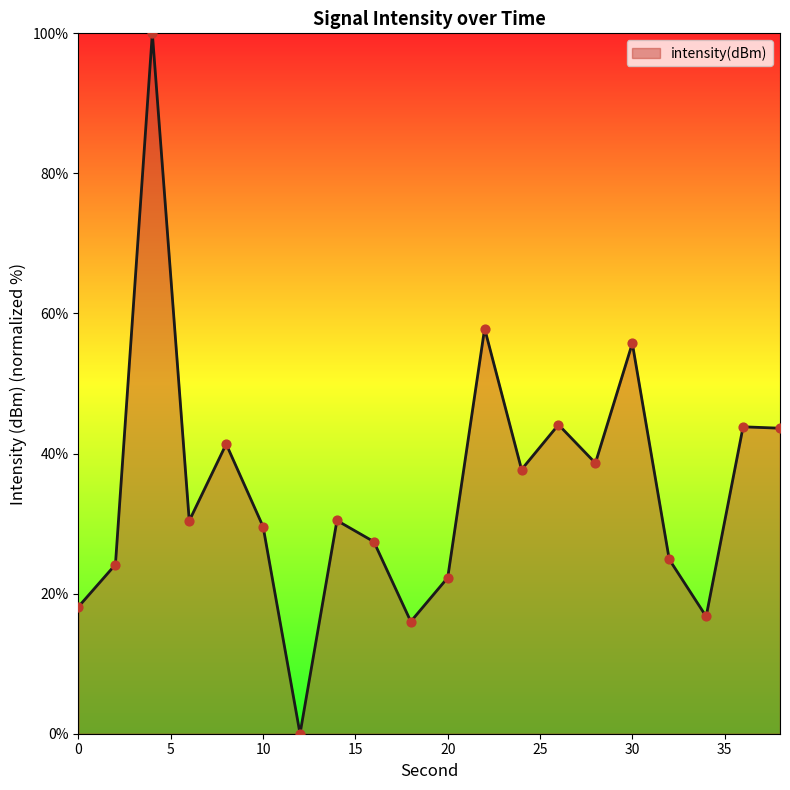

What is the difference between the maximum and minimum values?

100.0